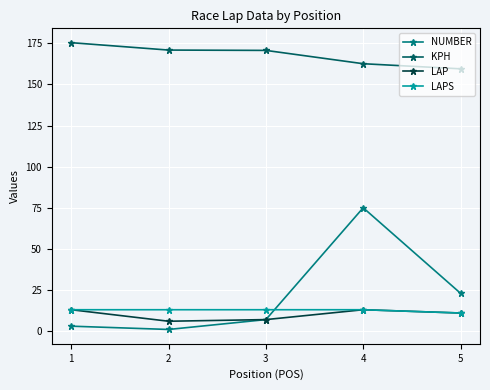

At which label is NUMBER closest to 38?

5